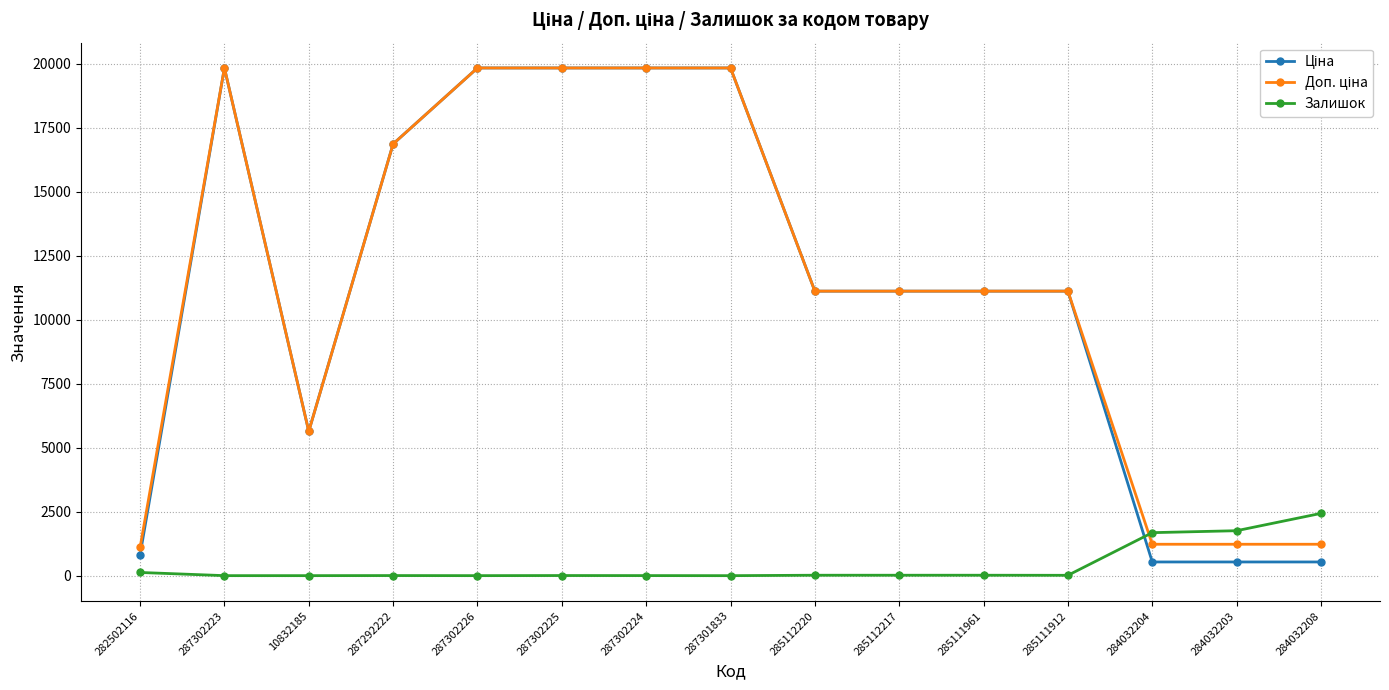

What is the total value across all series at 287301833?

39662.1